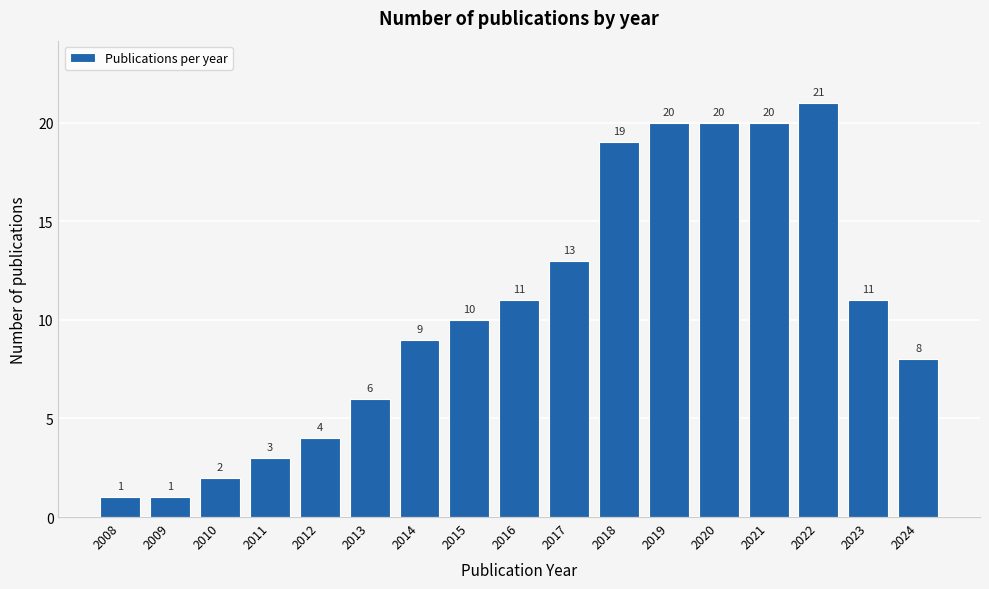

Reading right to left, list all the values displayed in this chart.

2024=8	2023=11	2022=21	2021=20	2020=20	2019=20	2018=19	2017=13	2016=11	2015=10	2014=9	2013=6	2012=4	2011=3	2010=2	2009=1	2008=1